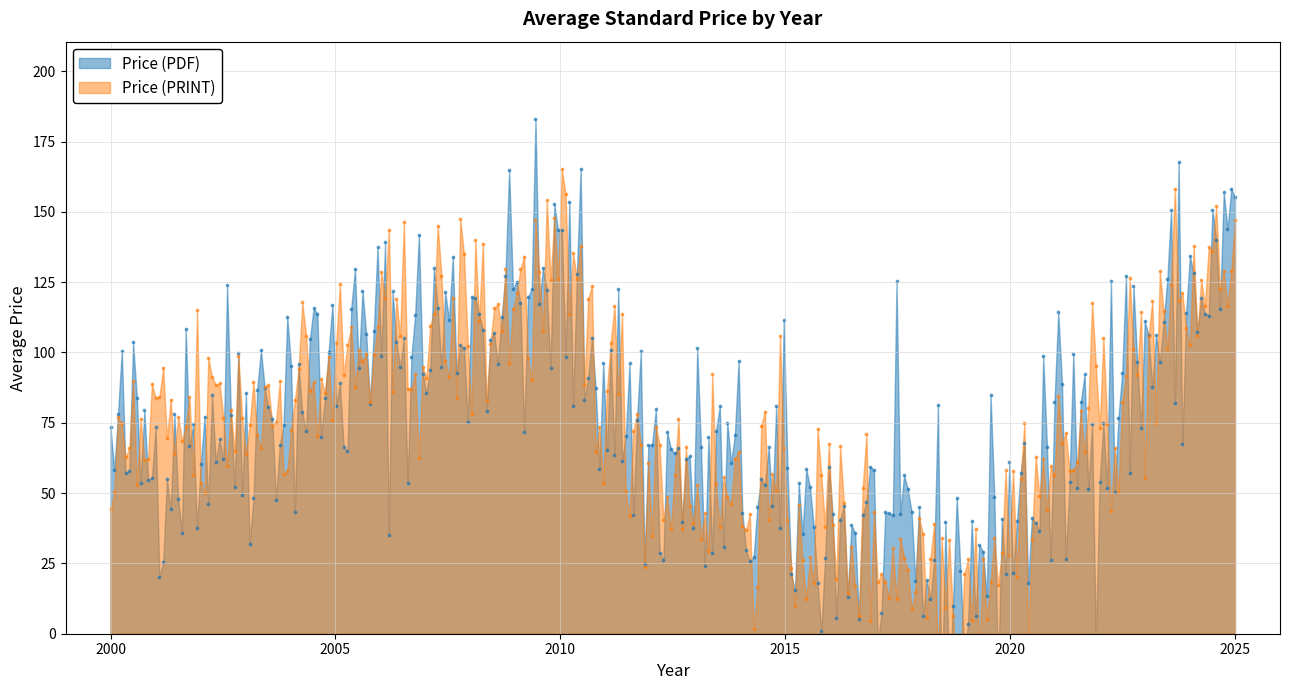

What are all the series names shown in the legend?

Price (PDF), Price (PRINT)